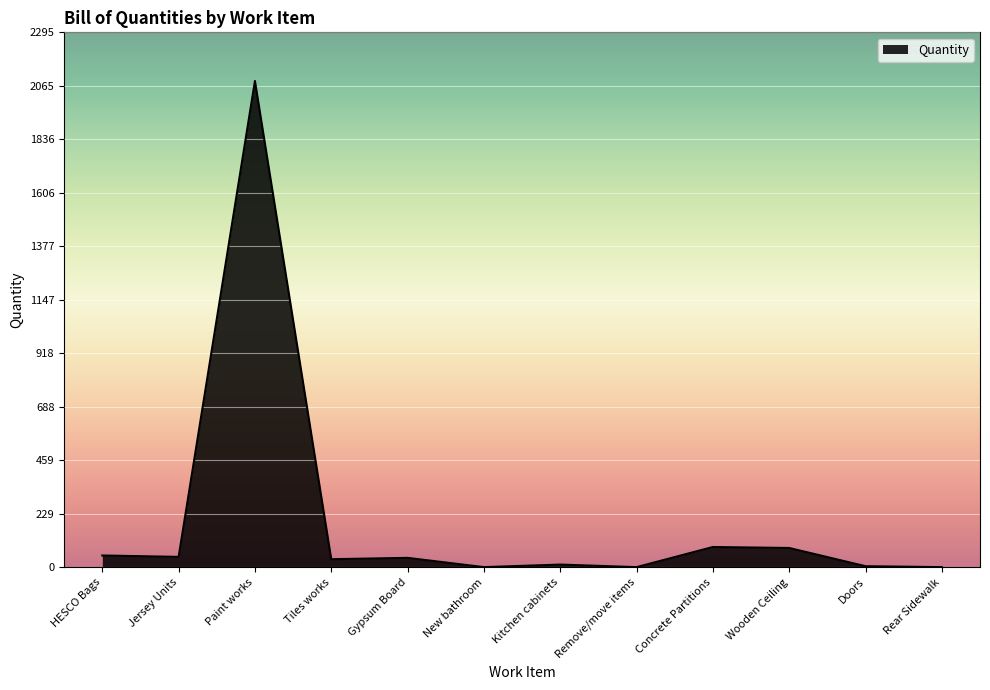

Is it true that the value at HESCO Bags is 51.0?

True